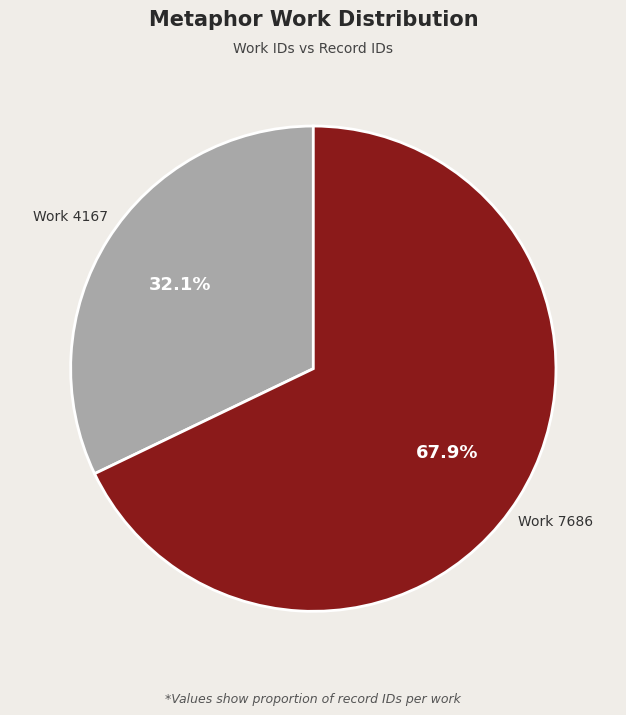

Is there any slice that represents more than half of the pie?

Yes